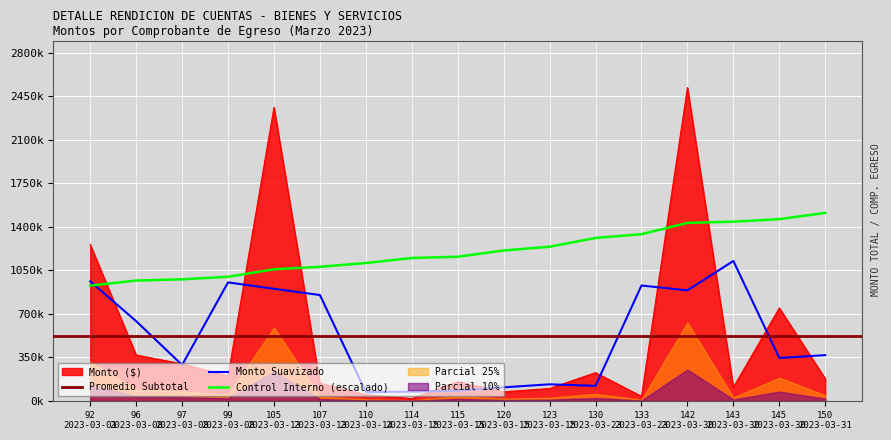

What is the spread (max minus min) of values at 130
2023-03-23?

1084046.1